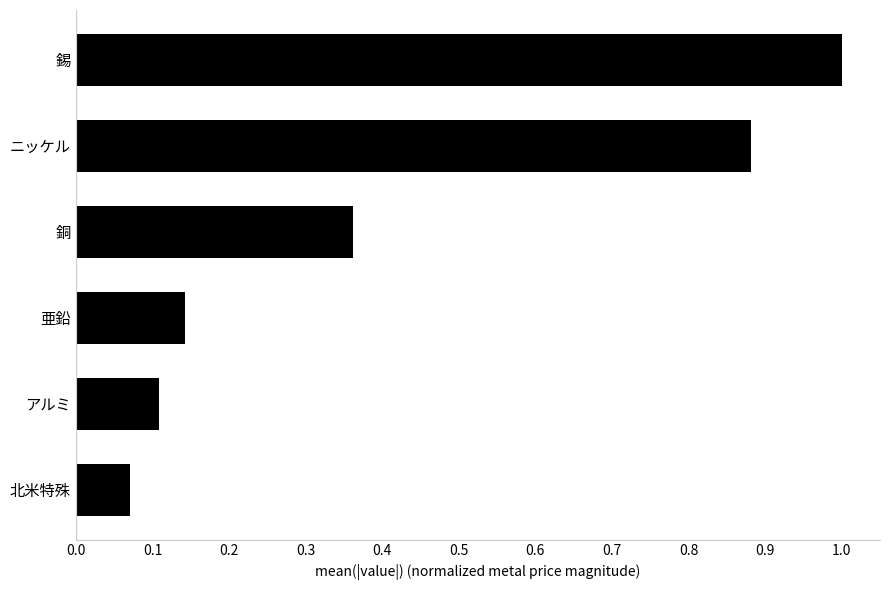

List the labels in order of value, smallest first.

北米特殊, アルミ, 亜鉛, 銅, ニッケル, 錫